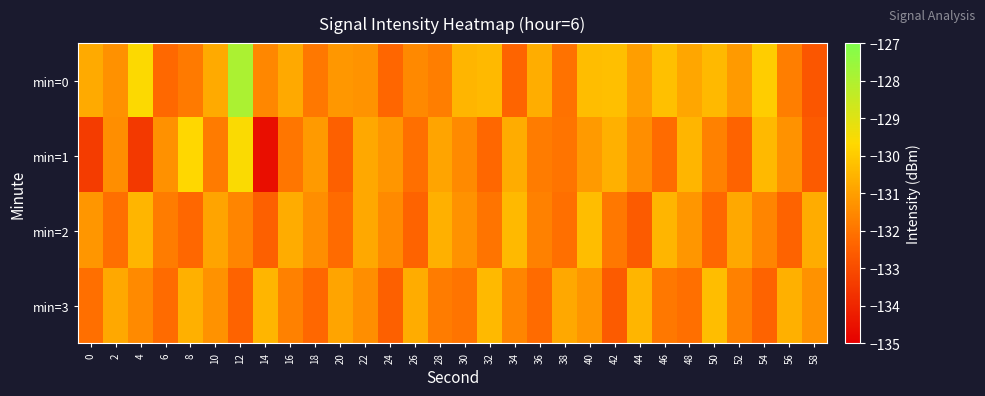

Rank the series by their maximum value, from highest to lowest.

min=0, min=1, min=2, min=3